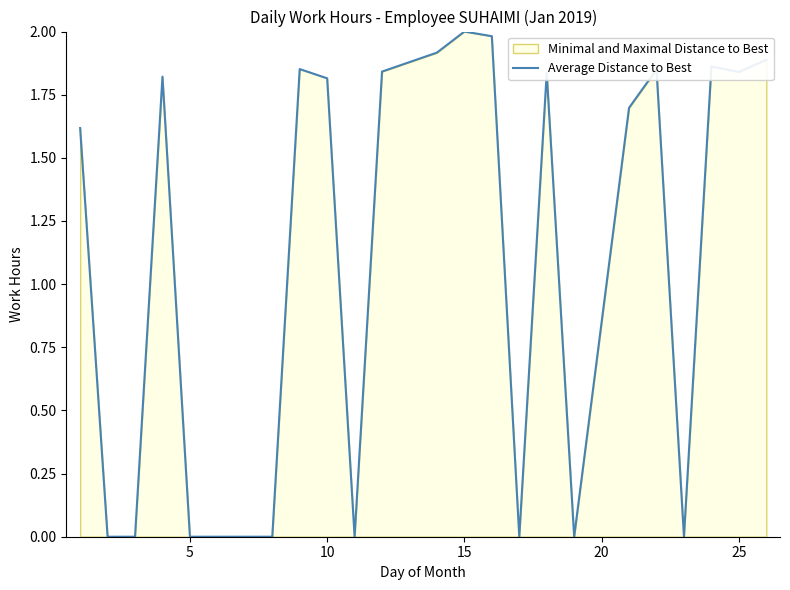

What is the difference between the maximum and minimum values?

2.0